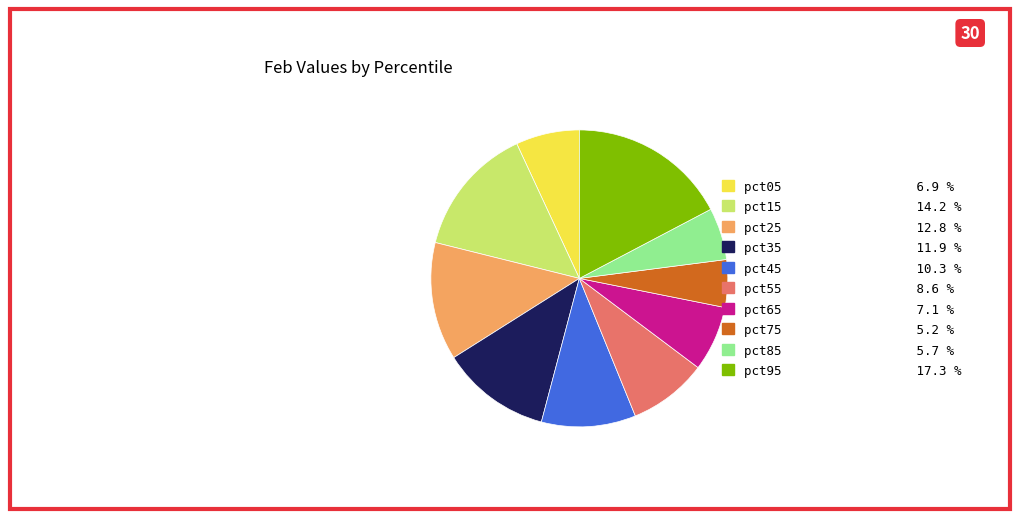

Which slice is the largest?

pct95